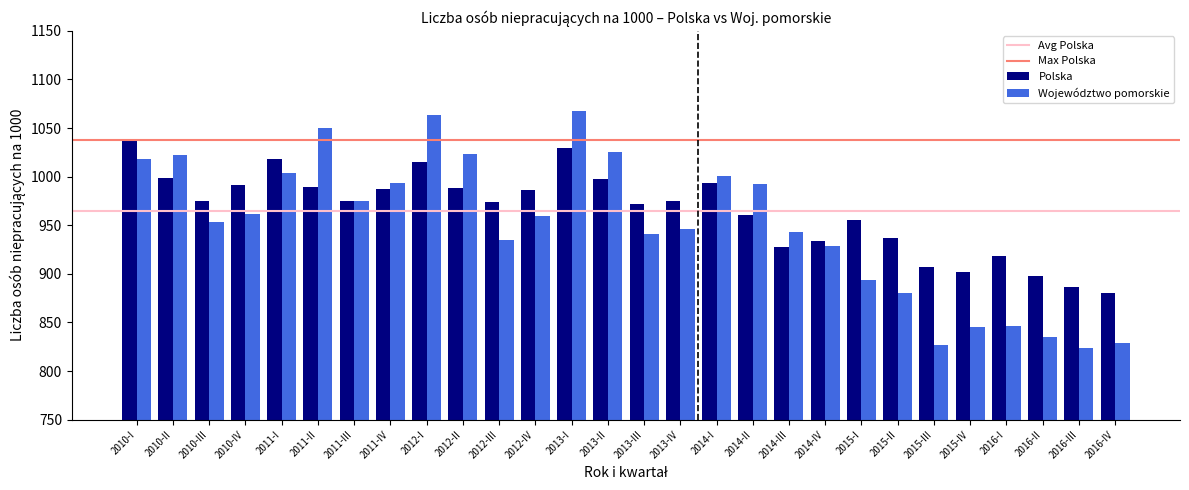

The value of Polska at 2012-III is 1358. True or false?

False